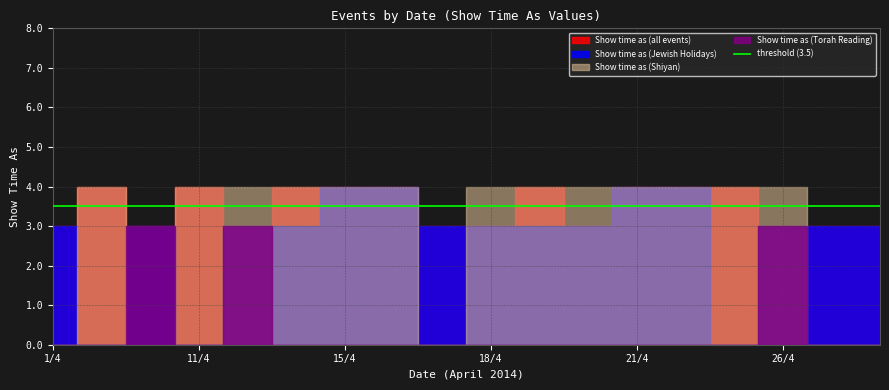

At 16/4, list the series in order from smallest to largest.

Show time as (Torah Reading), Show time as (all events), Show time as (Jewish Holidays), Show time as (Shiyan)